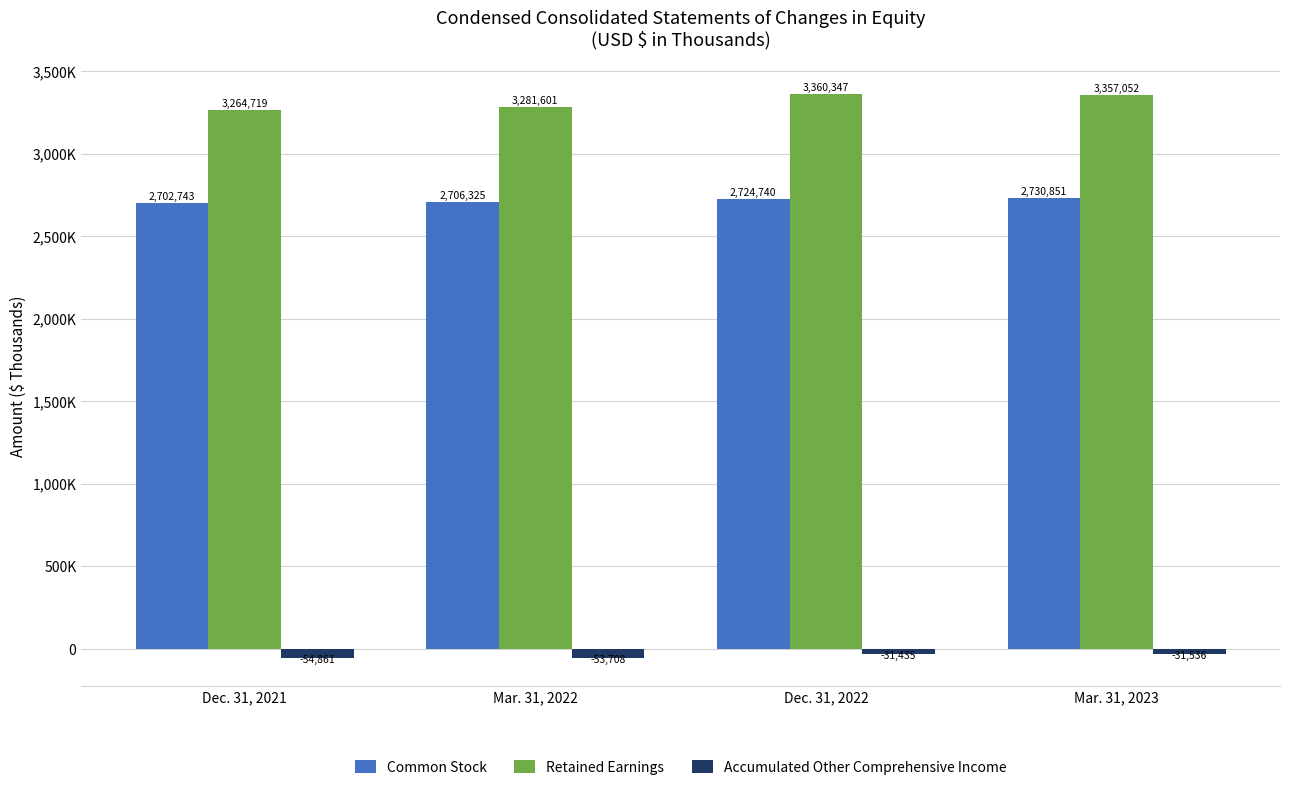

What are all the series names shown in the legend?

Common Stock, Retained Earnings, Accumulated Other Comprehensive Income